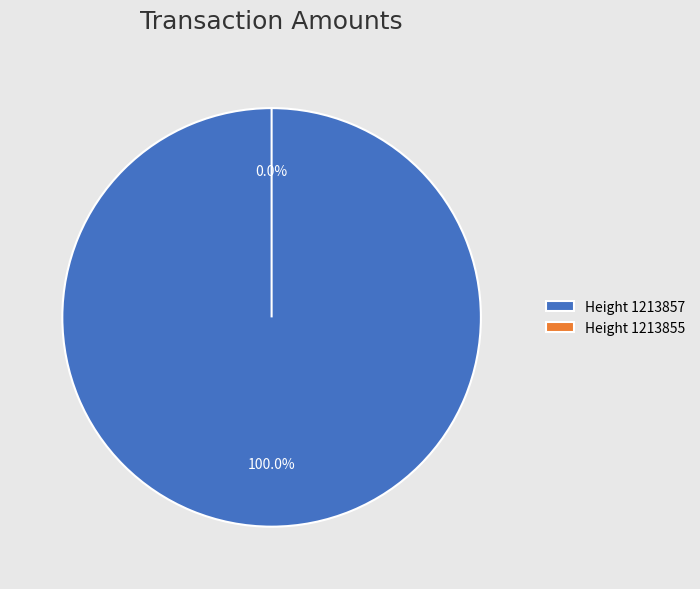

Rank the categories by value from highest to lowest.

1213857, 1213855